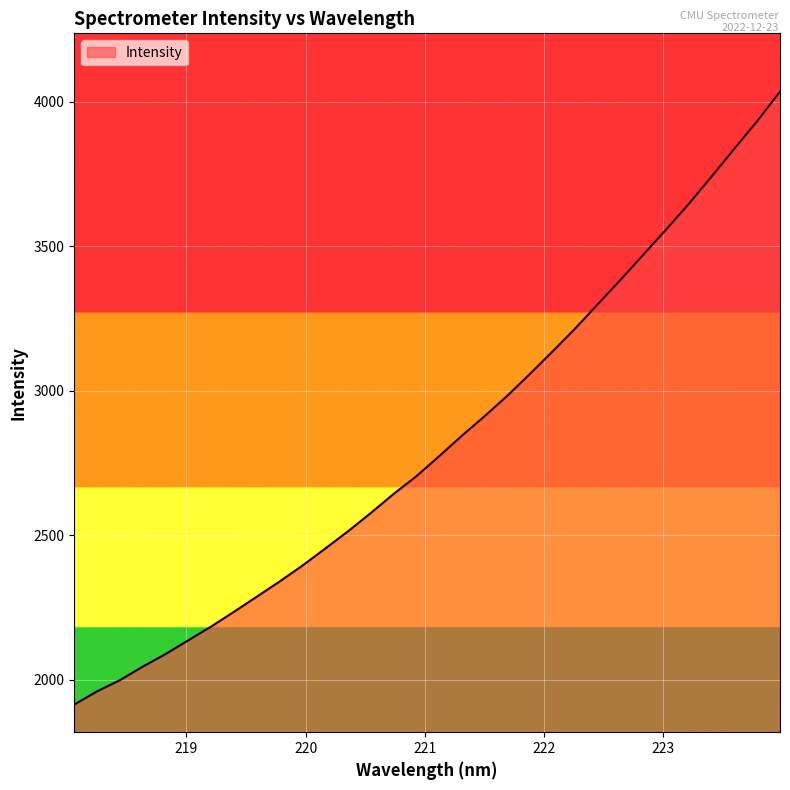

What is the maximum value shown in the chart?

4035.5